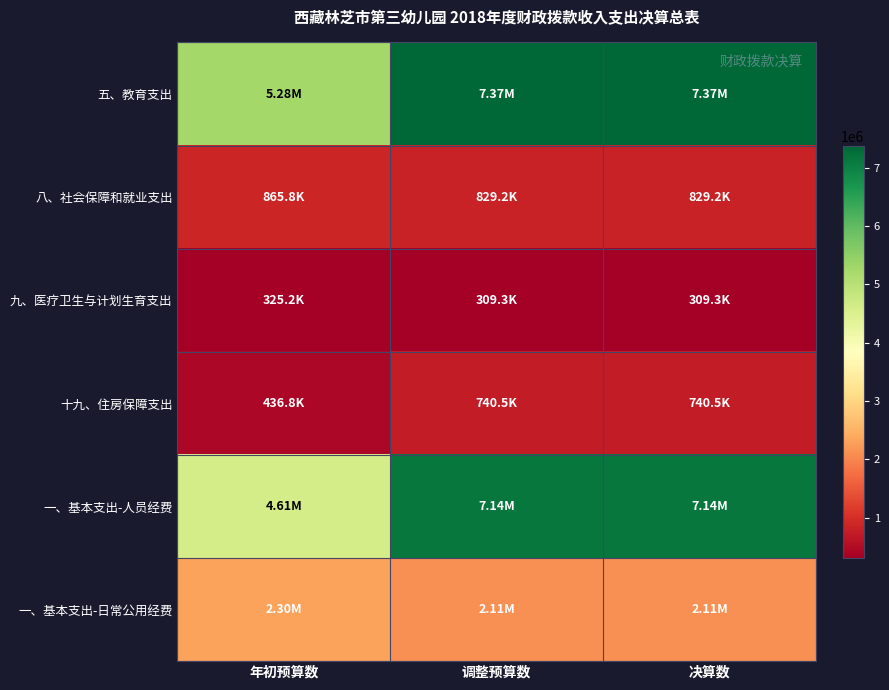

Reading right to left, transcribe all the data shown in this chart.

五、教育支出: 决算数=7374041.8	调整预算数=7374041.8	年初预算数=5275200.0
八、社会保障和就业支出: 决算数=829229.3	调整预算数=829229.3	年初预算数=865800.0
九、医疗卫生与计划生育支出: 决算数=309327.7	调整预算数=309327.7	年初预算数=325200.0
十九、住房保障支出: 决算数=740530.0	调整预算数=740530.0	年初预算数=436800.0
一、基本支出-人员经费: 决算数=7142192.9	调整预算数=7142192.9	年初预算数=4605600.0
一、基本支出-日常公用经费: 决算数=2110935.9	调整预算数=2110935.9	年初预算数=2297400.0